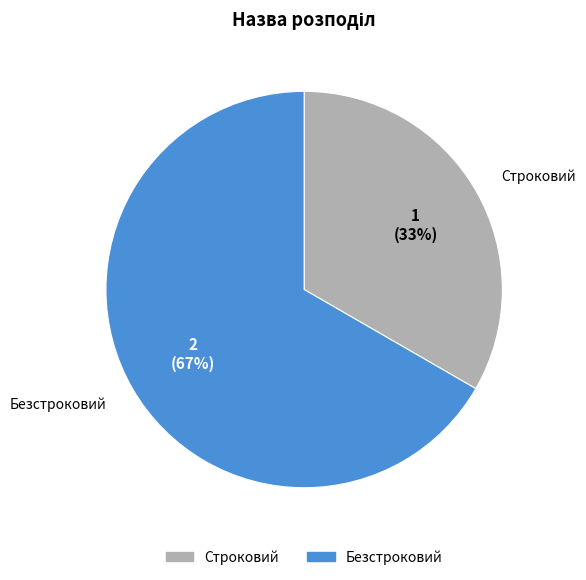

Count the number of slices in the pie.

2